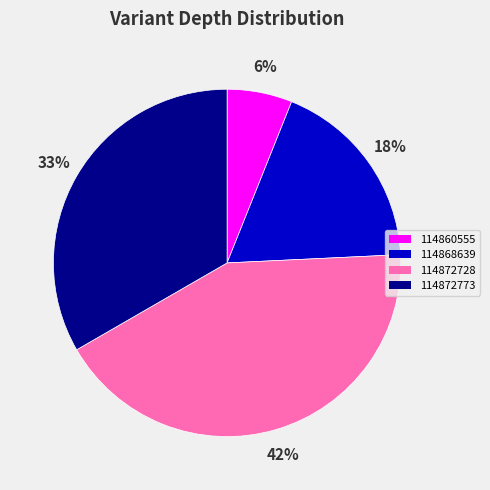

Is the sum of 114868639 and 114860555 greater than half?

No